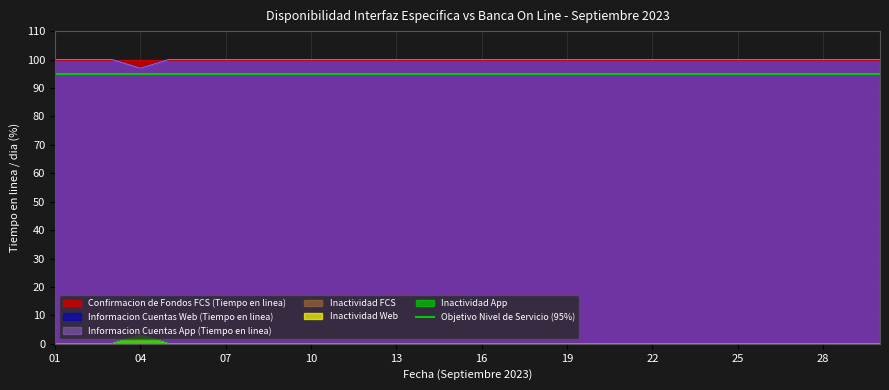

The Informacion Cuentas Web (Tiempo en linea) series shows 100.0 at 18. True or false?

True